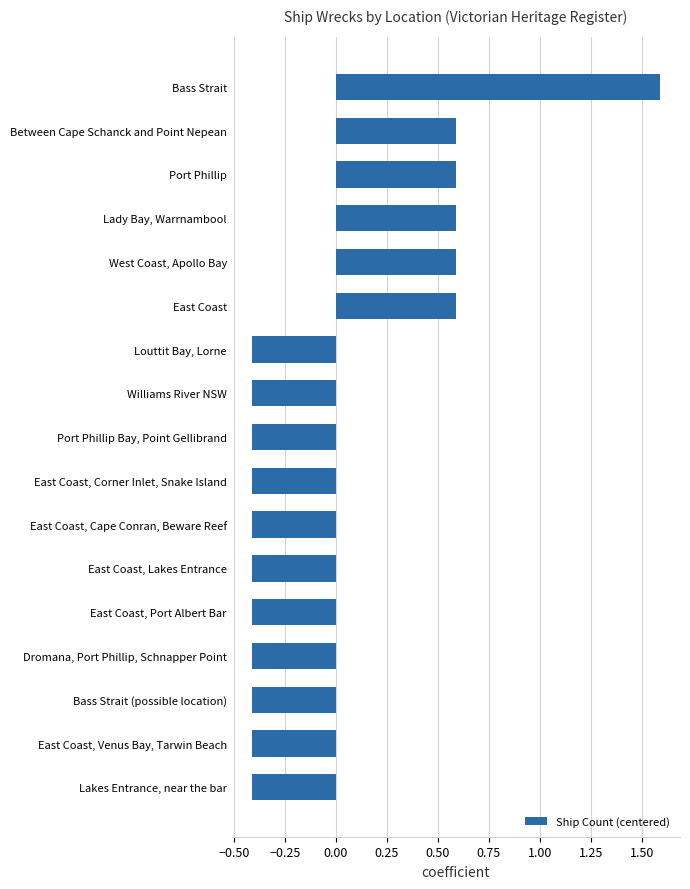

How many data points are less than 0?

11